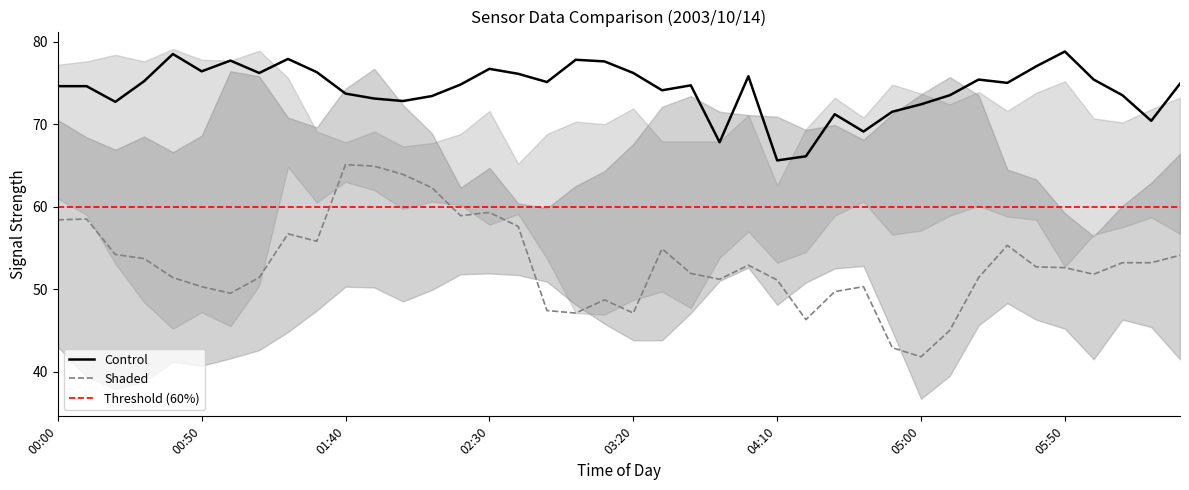

Is it true that 8.842 equals 20.6 at 01:00?

False